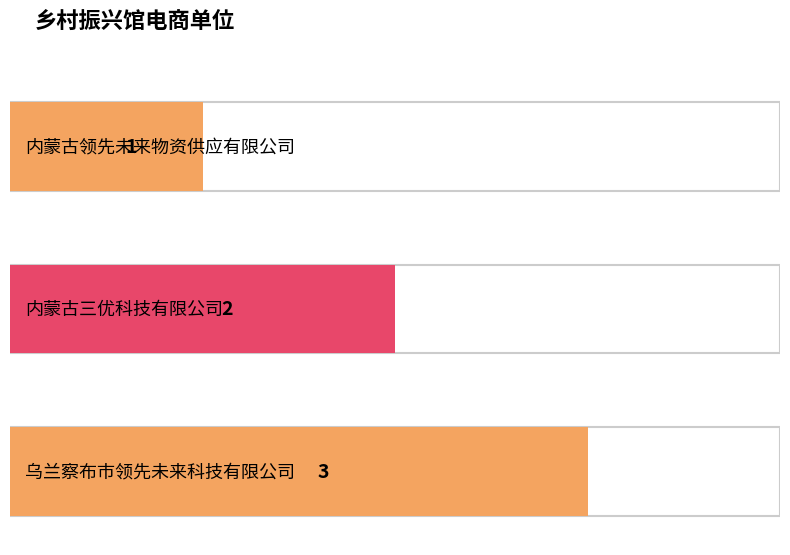

Which label corresponds to the largest value in the chart?

乌兰察布市领先未来科技有限公司